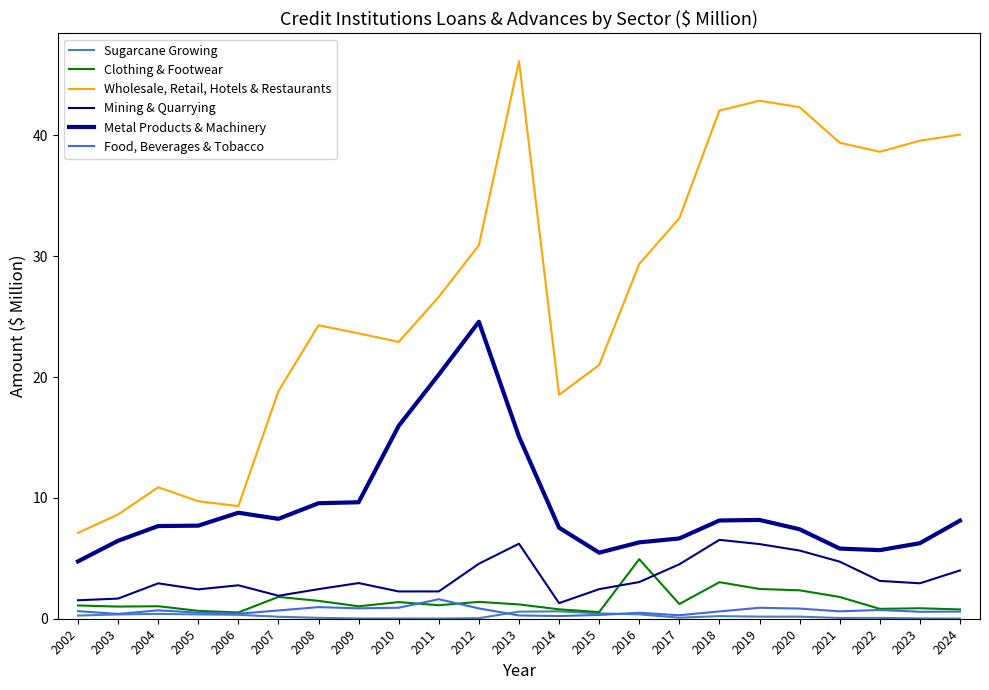

Does the chart have visible grid lines?

No